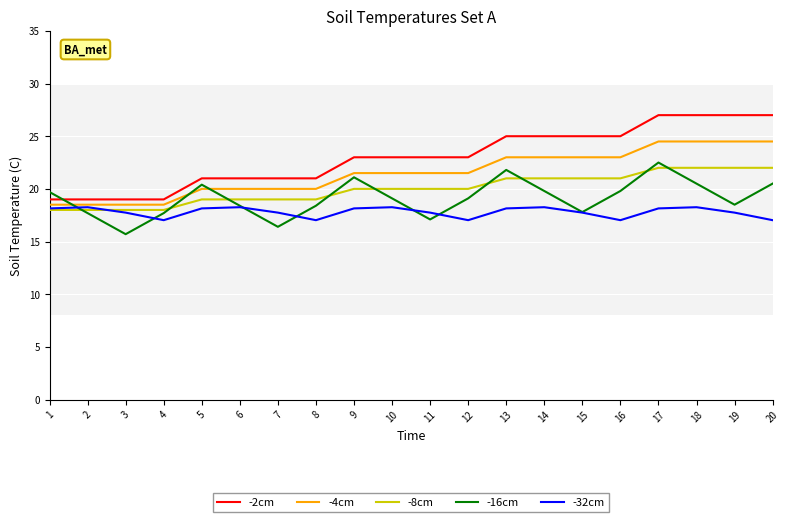

What value does the -32cm series have at 15?

17.7